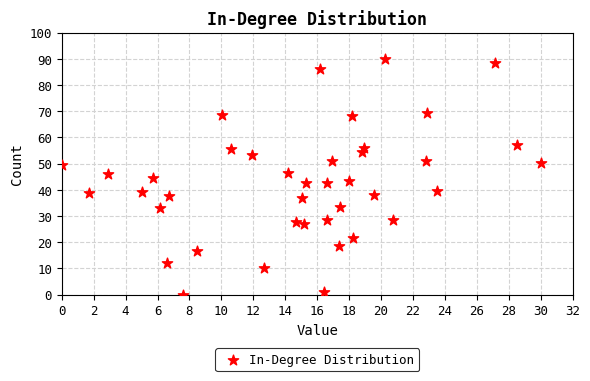

What is the range of X values (max minus min)?

30.0